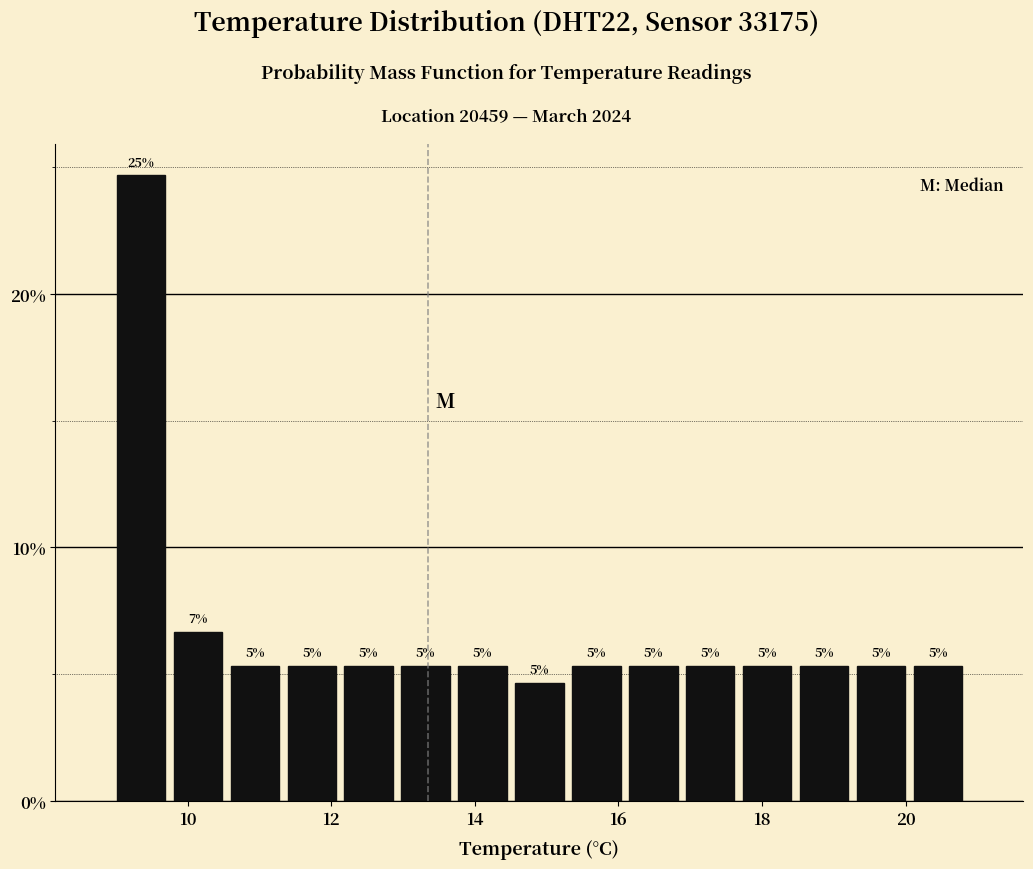

Around what value on the x-axis is the tallest bar? Give the approximate position of its centre, as read against the axis.

9.4